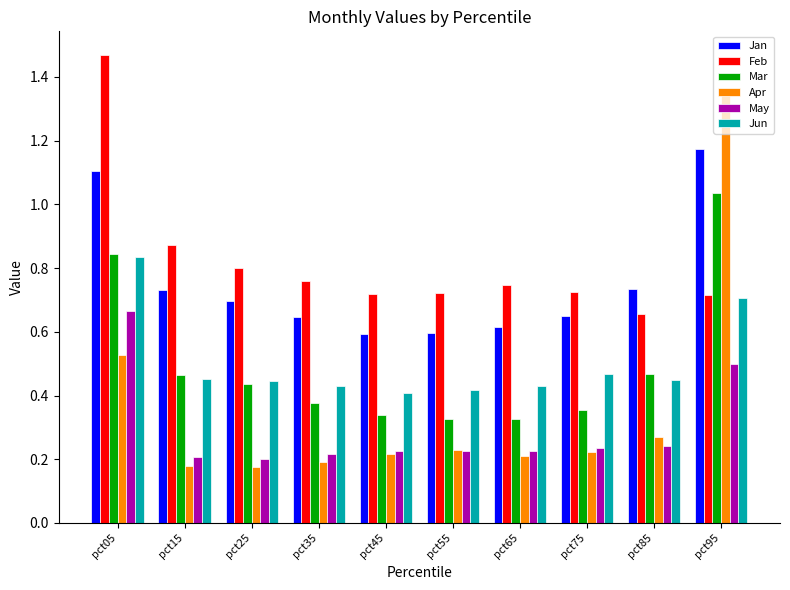

Does the chart contain stacked bars?

No